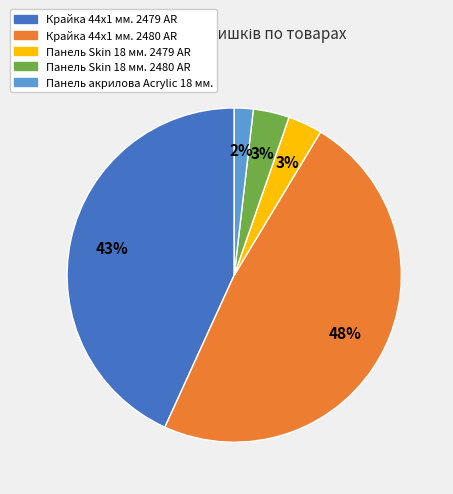

True or false: Панель акрилова Acrylic 18 мм. accounts for 12% of the total.

False